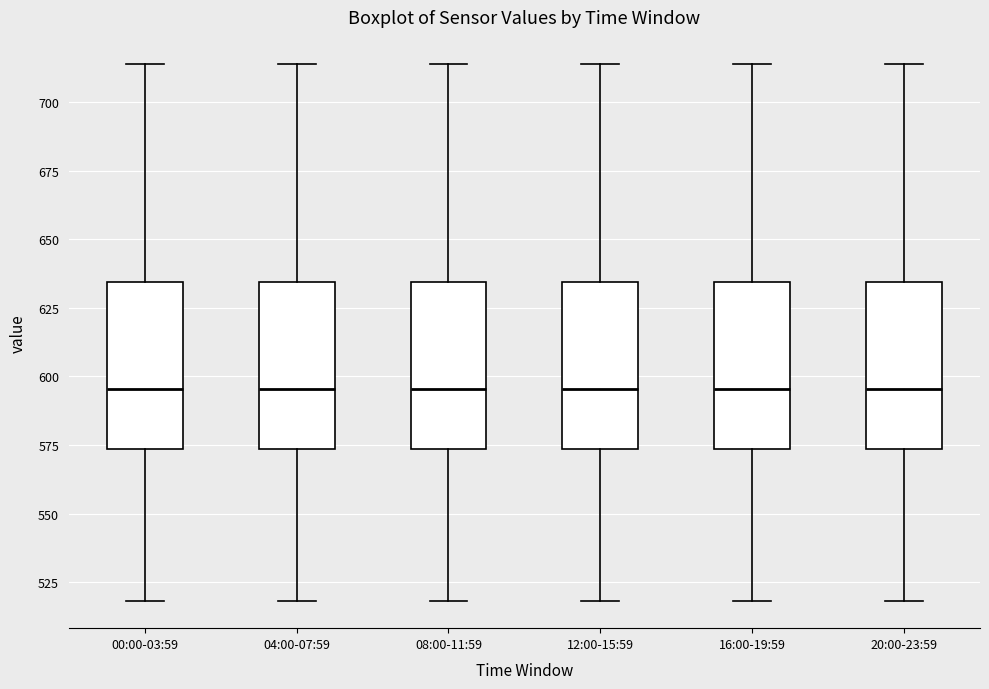

Reading left to right, read every box against the y-axis: the position of its median line, the range the box covers, and the ends of its whiskers. The values are not printed on the chart, so give them approximately, as read against the axis.

00:00-03:59: median 595, box 575 to 635, whiskers 520 to 715
04:00-07:59: median 595, box 575 to 635, whiskers 520 to 715
08:00-11:59: median 595, box 575 to 635, whiskers 520 to 715
12:00-15:59: median 595, box 575 to 635, whiskers 520 to 715
16:00-19:59: median 595, box 575 to 635, whiskers 520 to 715
20:00-23:59: median 595, box 575 to 635, whiskers 520 to 715